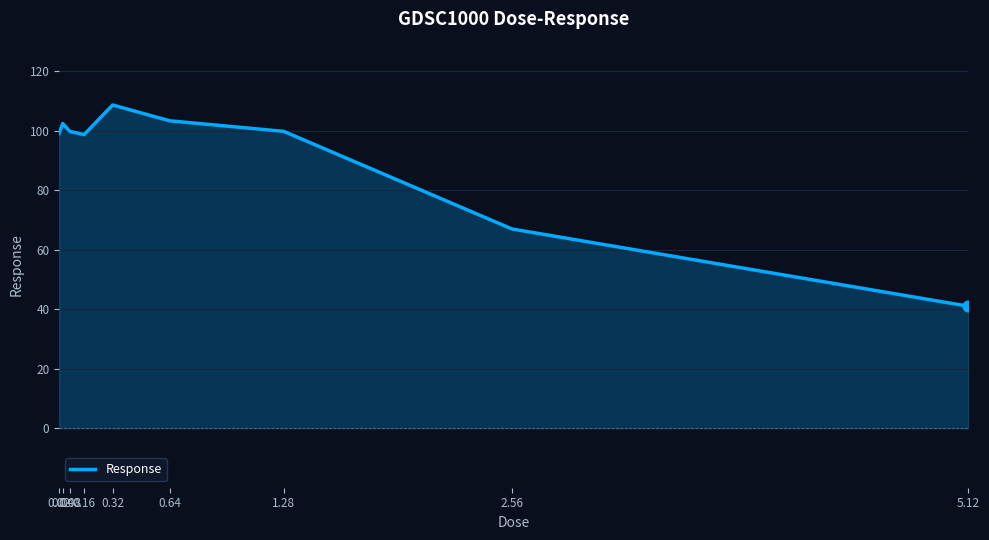

Approximately how many times larger is the value at 2.56 compared to 0.04?

0.7